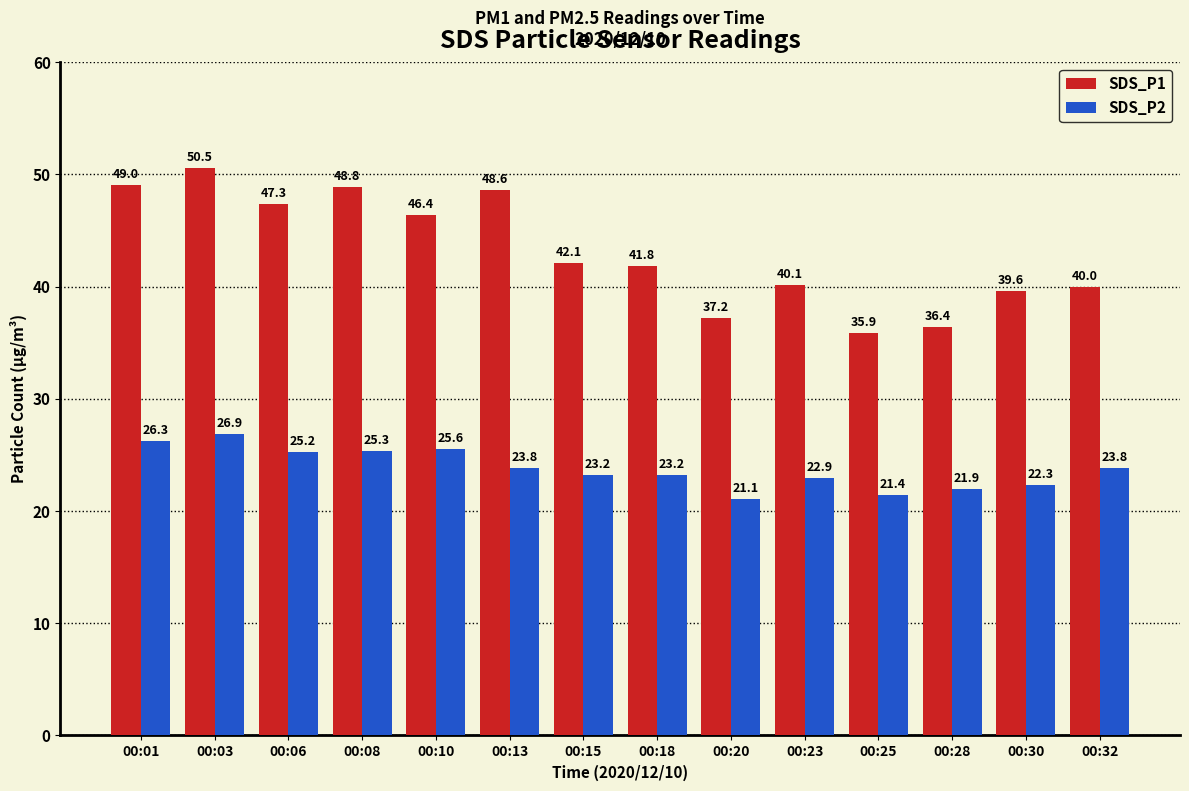

What is the difference between the SDS_P2 values at 00:25 and 00:20?

0.3